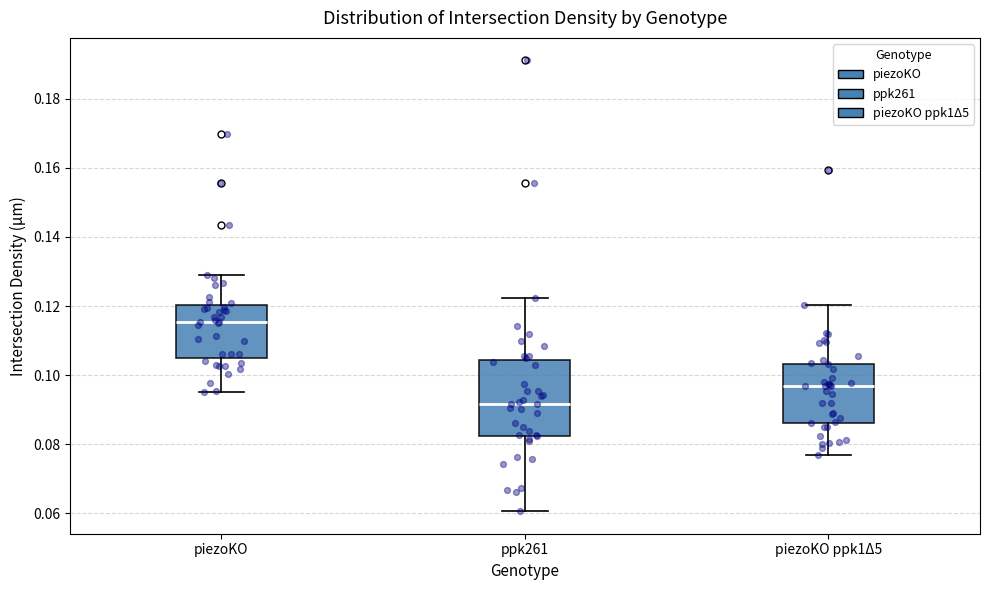

Which box has the lowest median line?

ppk261